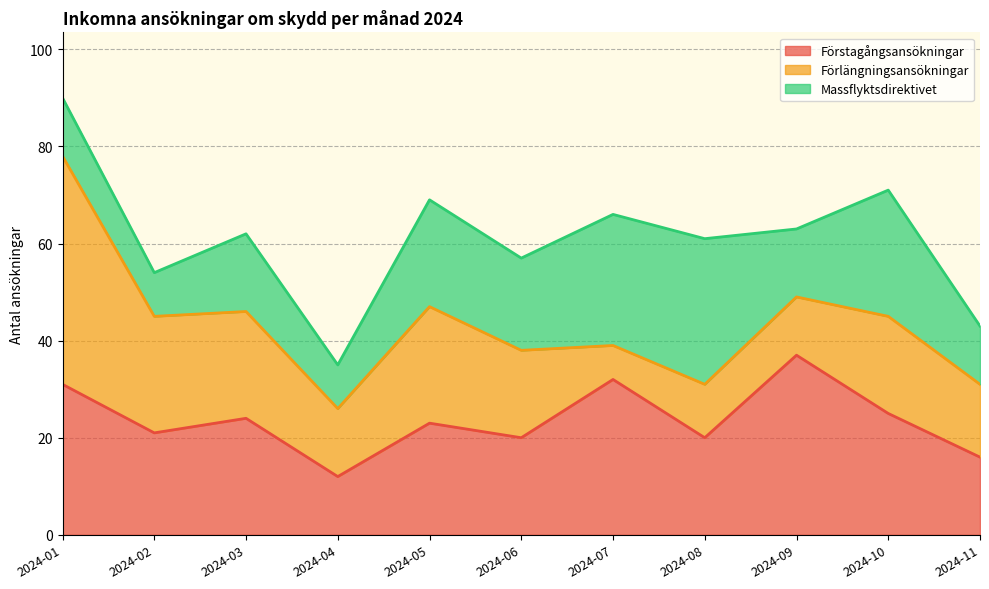

What is the value of the Förlängningsansökningar point at the 5th from the left?

24